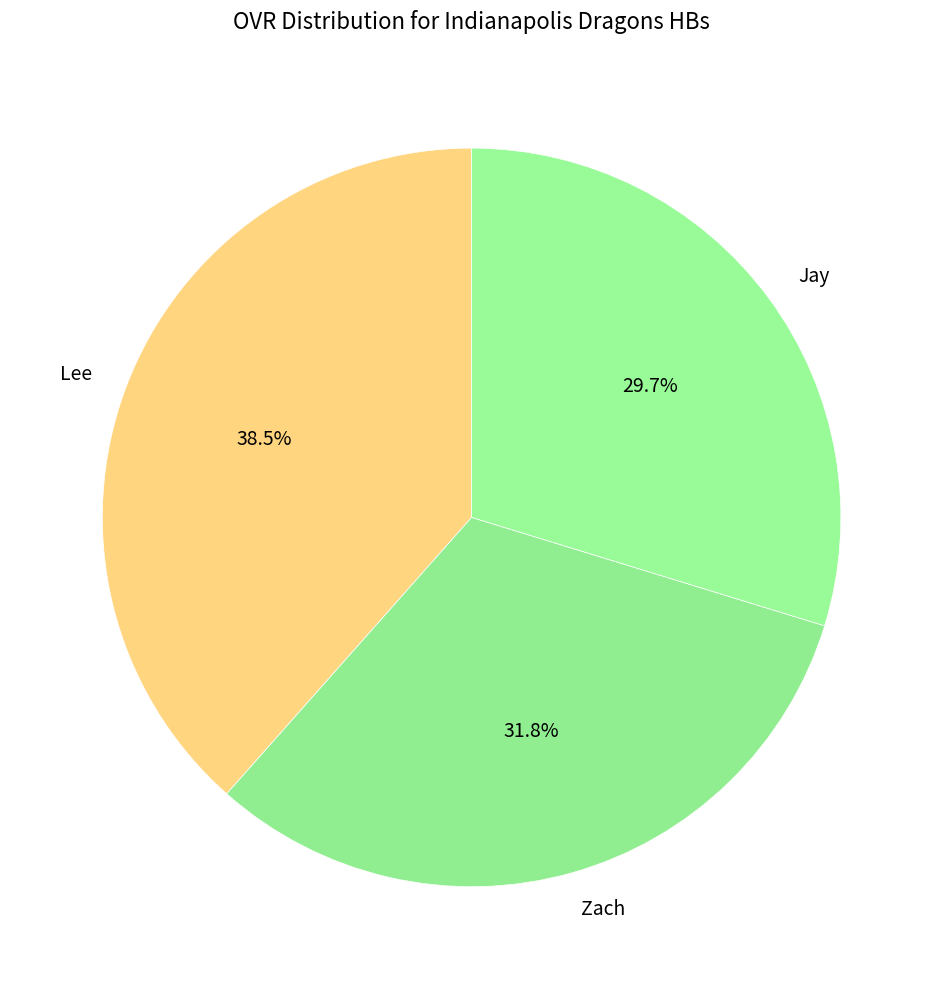

The Jay slice represents 38% of the pie. True or false?

False